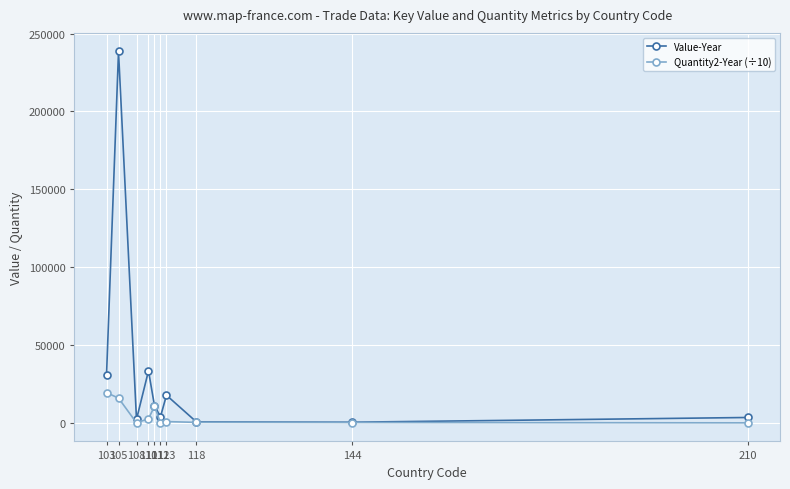

Rank the series by their average value, from highest to lowest.

Value-Year, Quantity2-Year (÷10)